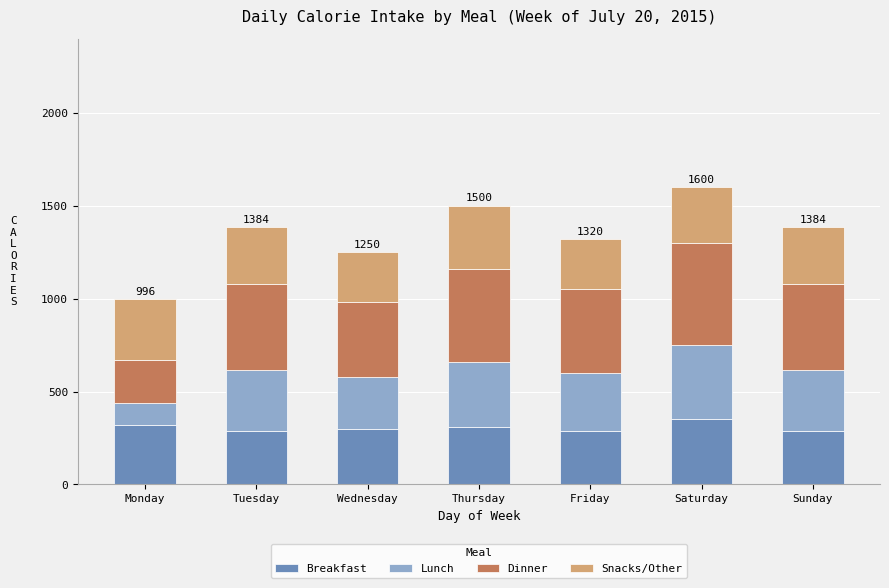

What is the maximum value for Breakfast?

350